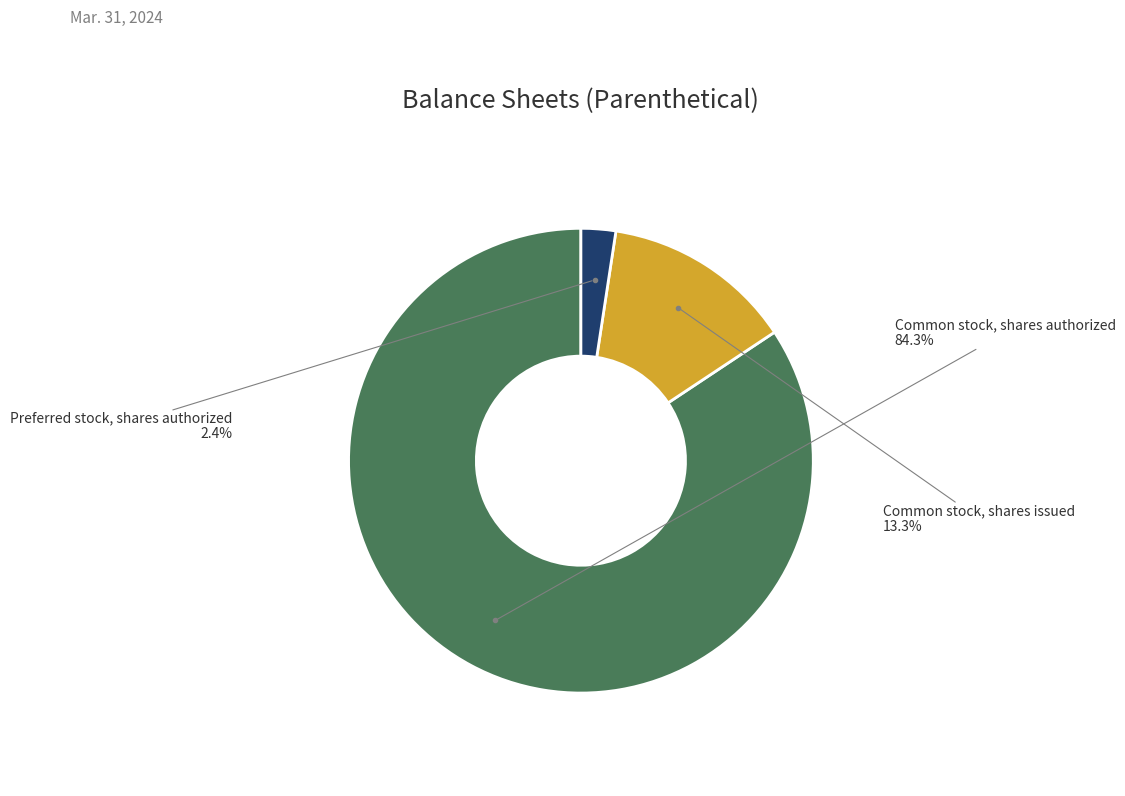

Does any single category account for the majority?

Yes